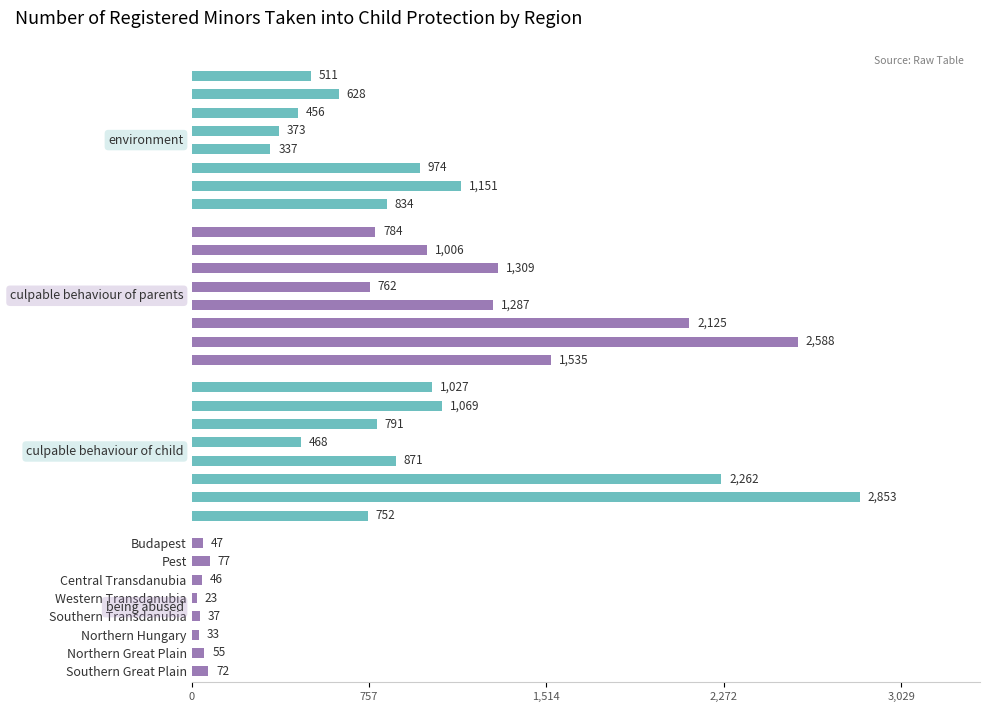

At how many categories does at least one series exceed 2138?

2